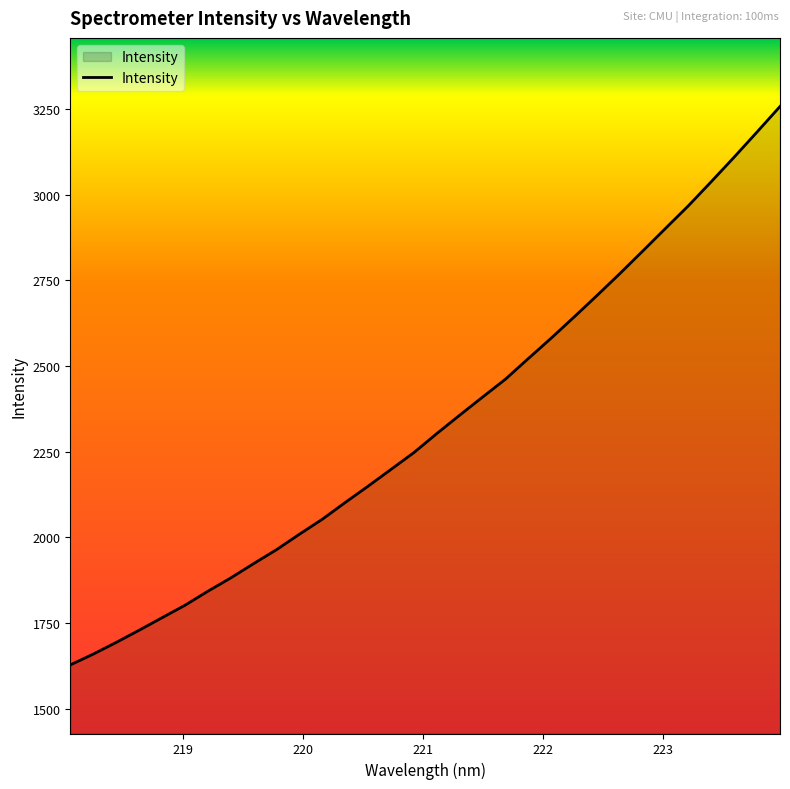

What is the maximum value shown in the chart?

3257.0